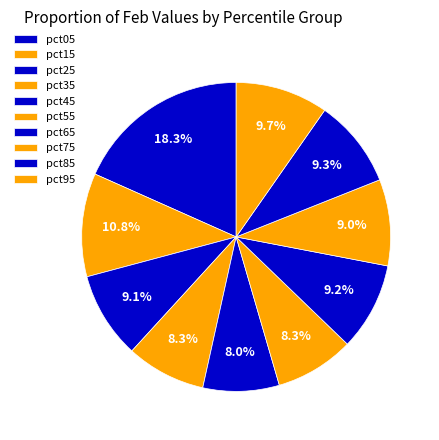

What is the largest slice in the pie chart?

pct05